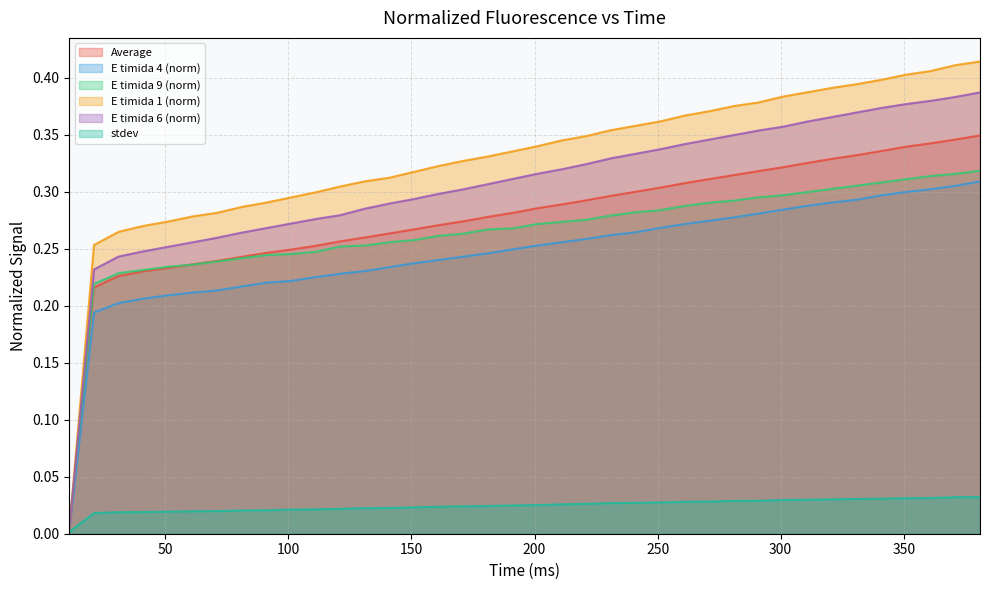

Is it true that E timida 9 (norm) equals 0.2 at 91?

True